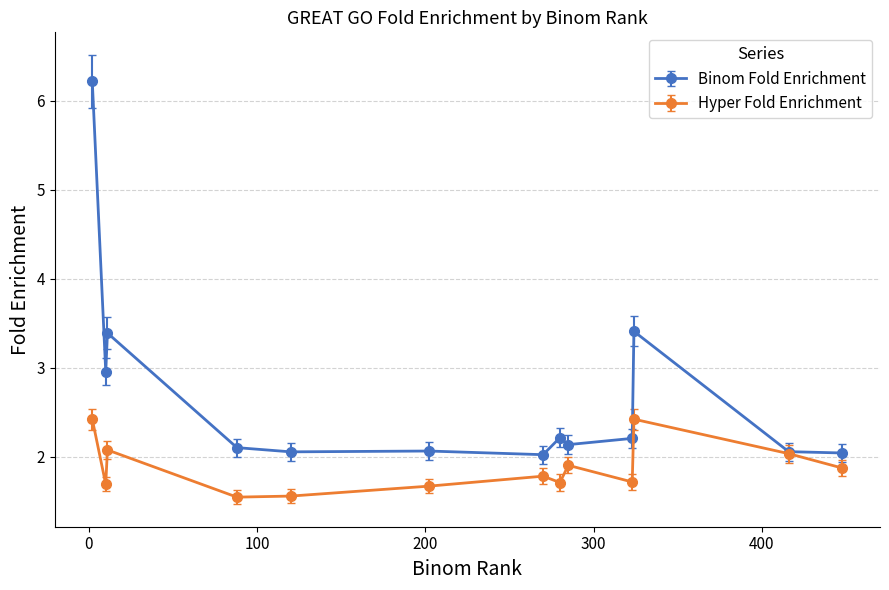

What is the maximum value shown in the chart?

6.2